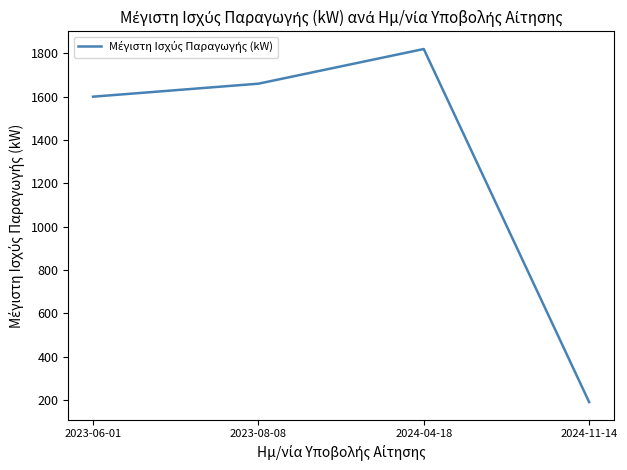

True or false: the data has more than 0 interior local peaks.

True